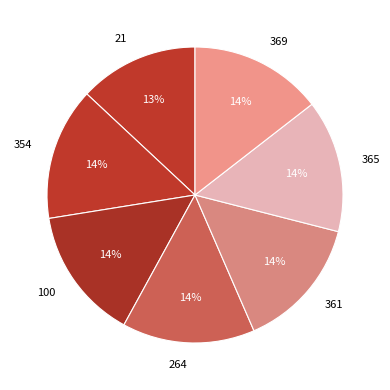

True or false: 100 accounts for 8% of the total.

False